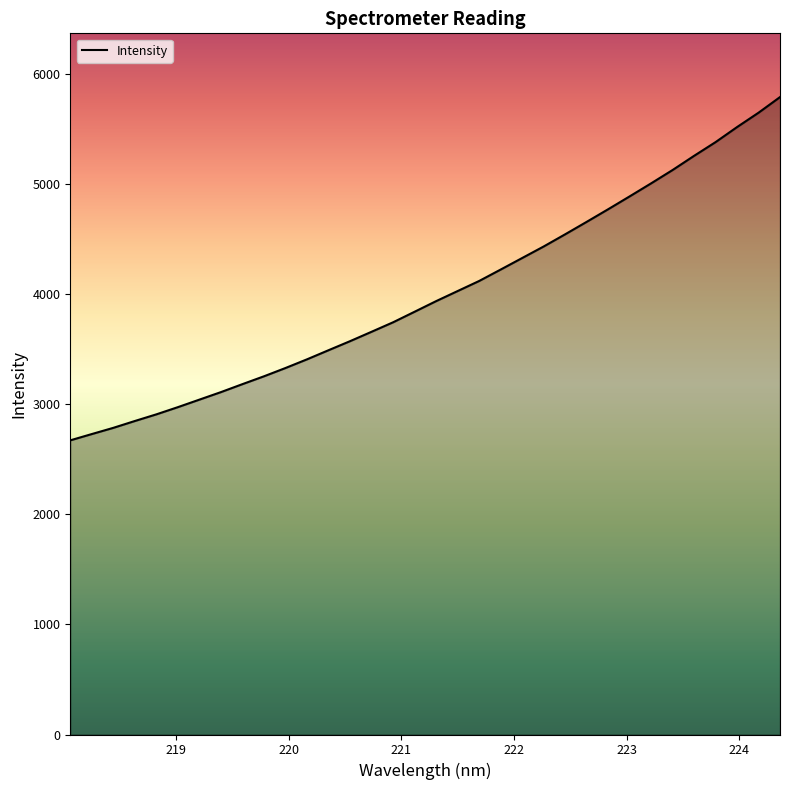

What is the minimum value shown in the chart?

2673.5